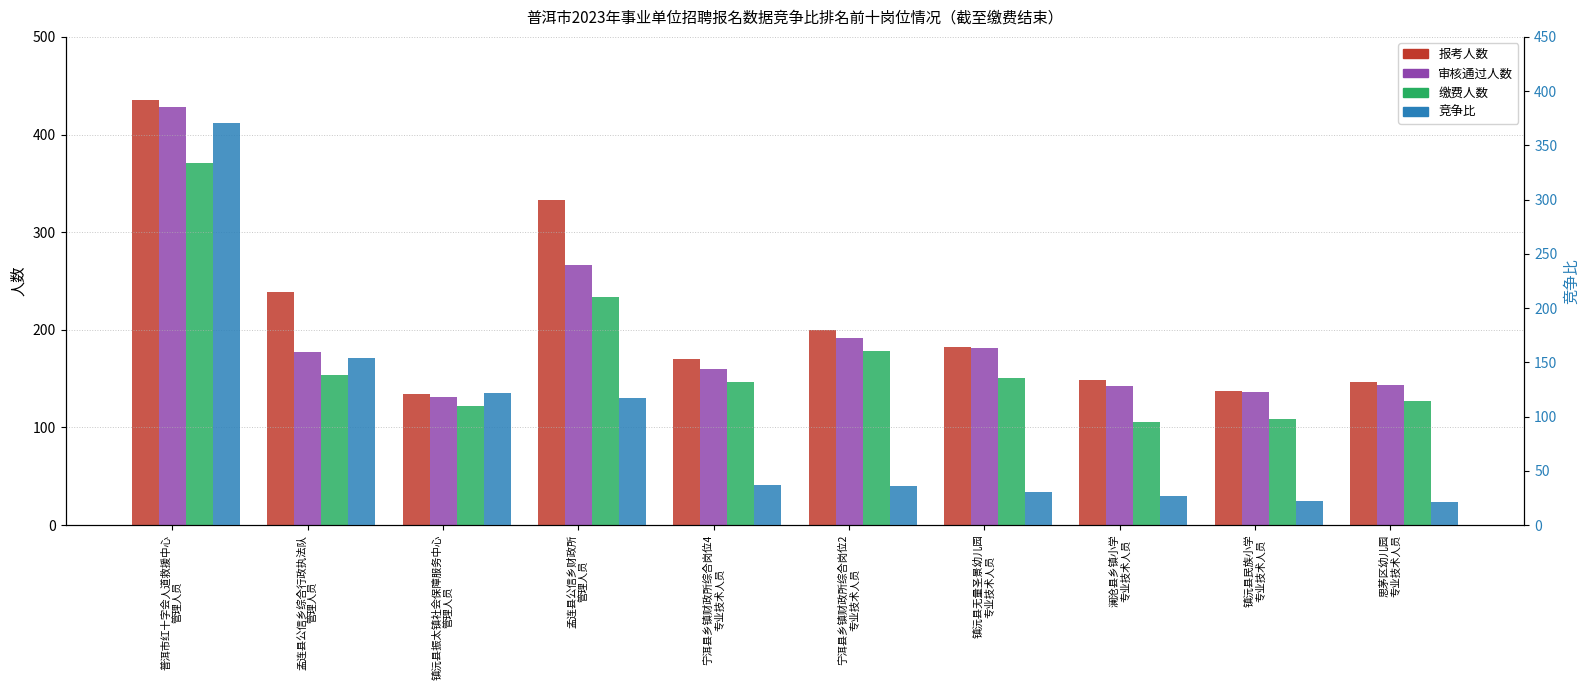

Between 普洱市红十字会人道救援中心
管理人员 and 镇沅县无量圣景幼儿园
专业技术人员, which series saw the biggest shift?

竞争比